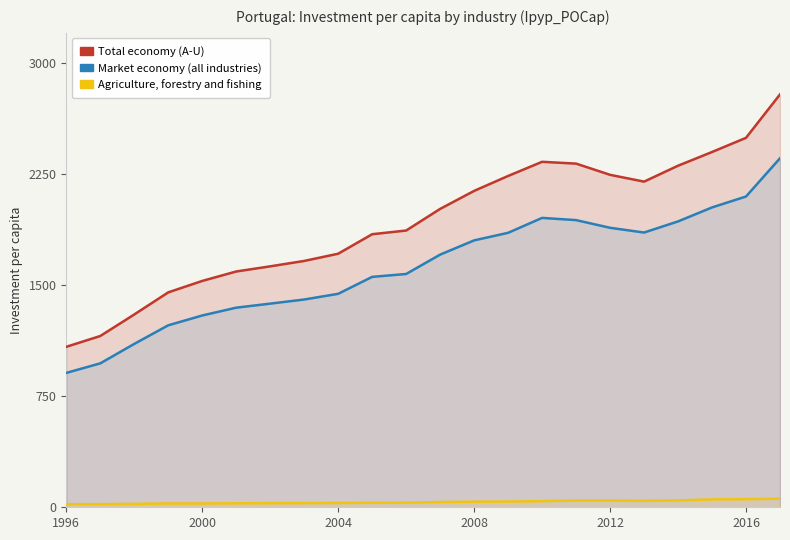

What is the maximum value for Total economy (A-U)?

2785.1